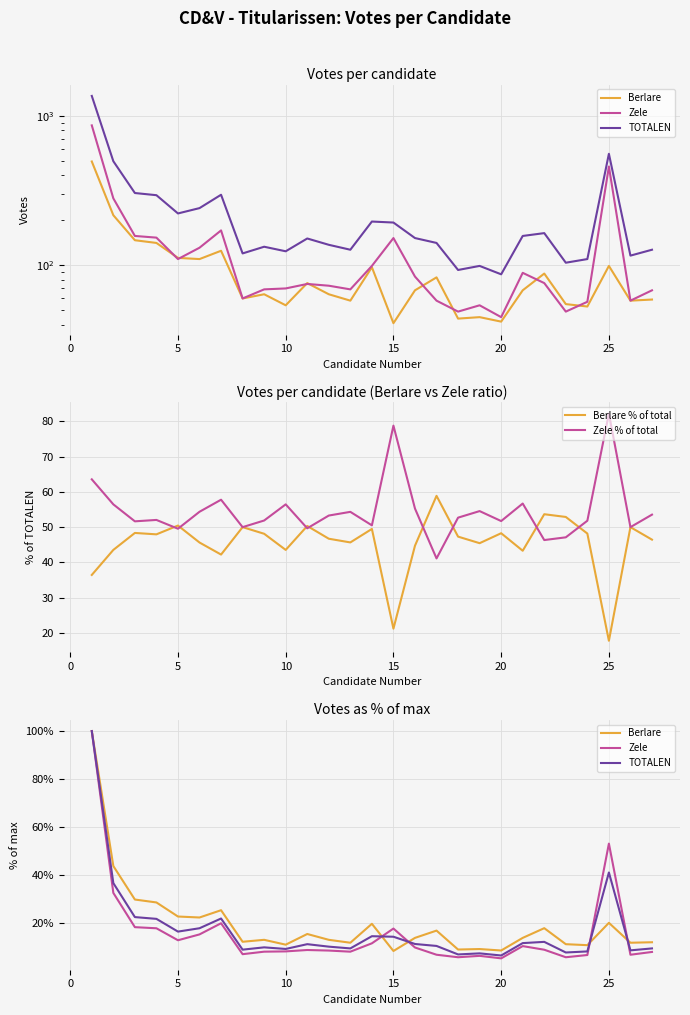

What is the difference between the maximum and minimum values in the Zele series?

94.8